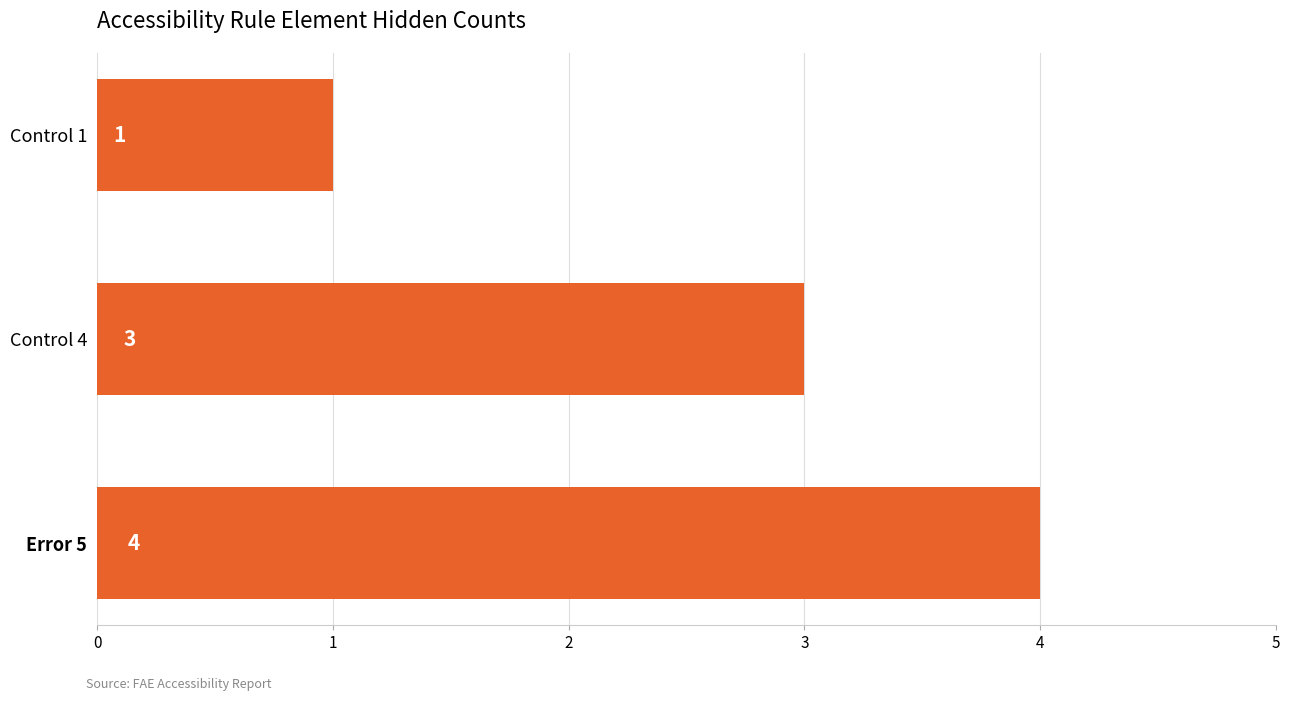

Rank the categories by value from highest to lowest.

Error 5, Control 4, Control 1